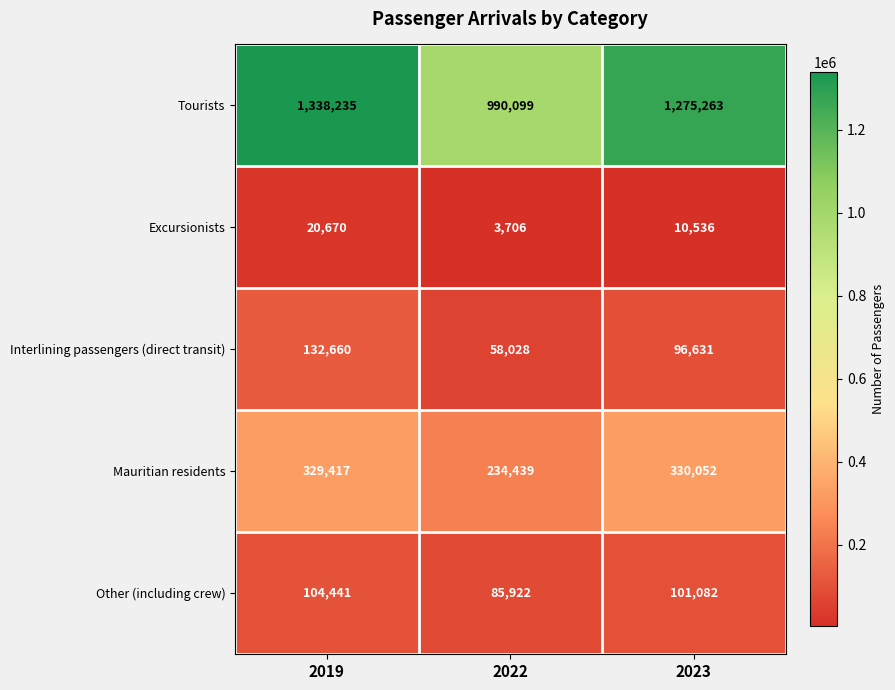

Reading right to left, extract all data points from this chart.

Tourists: 1275263	990099	1338235
Excursionists: 10536	3706	20670
Interlining passengers (direct transit): 96631	58028	132660
Mauritian residents: 330052	234439	329417
Other (including crew): 101082	85922	104441